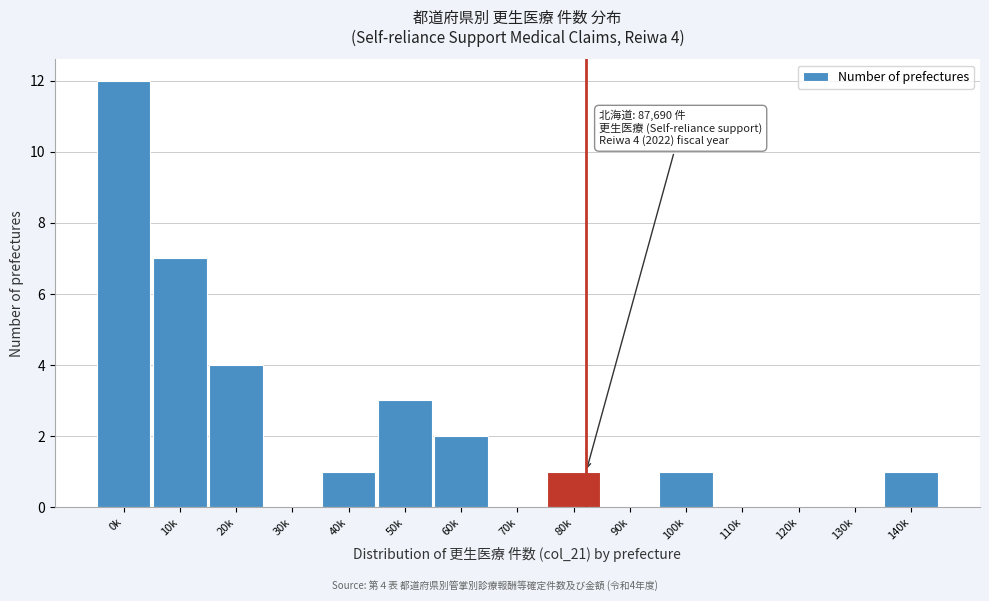

Reading left to right, list all the values displayed in this chart.

0k=12	10k=7	20k=4	30k=0	40k=1	50k=3	60k=2	70k=0	80k=1	90k=0	100k=1	110k=0	120k=0	130k=0	140k=1